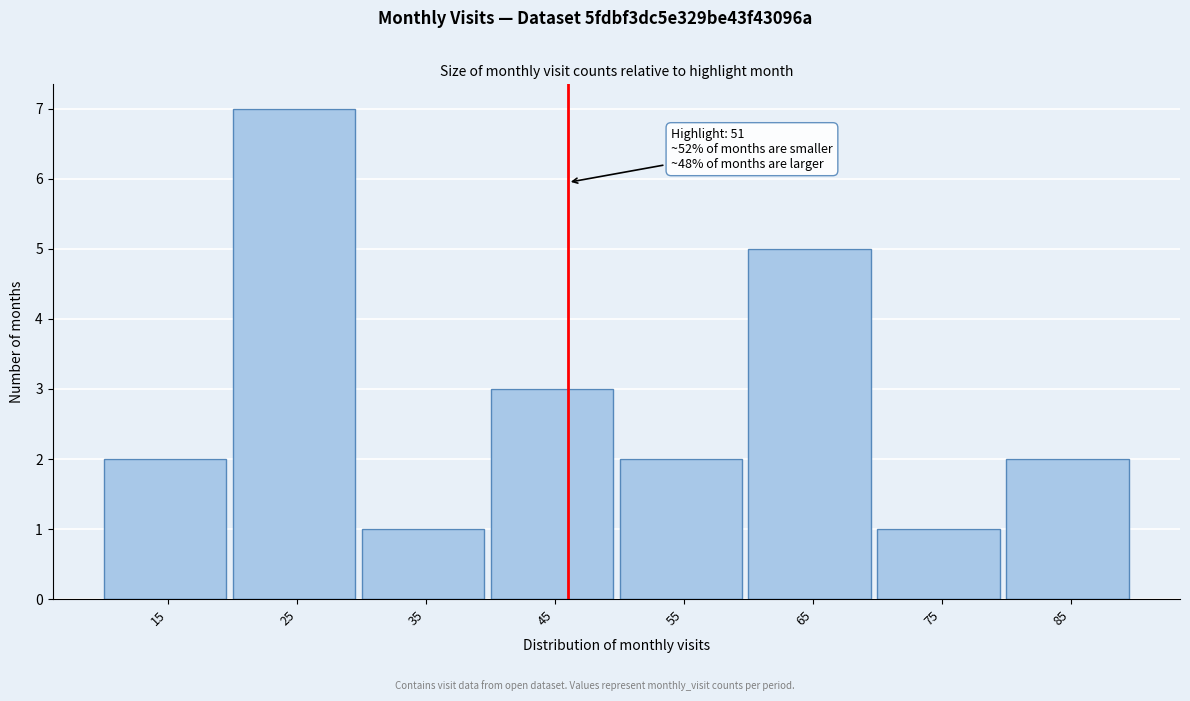

Reading right to left, extract all data points from this chart.

2	1	5	2	3	1	7	2